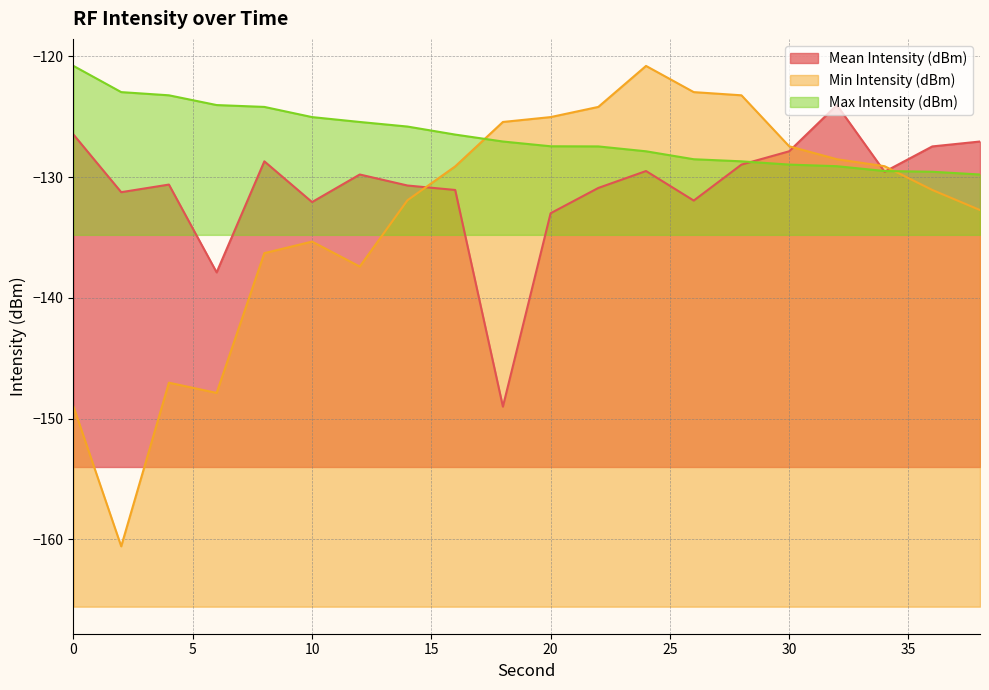

At which category is the sum across all series the highest?

24